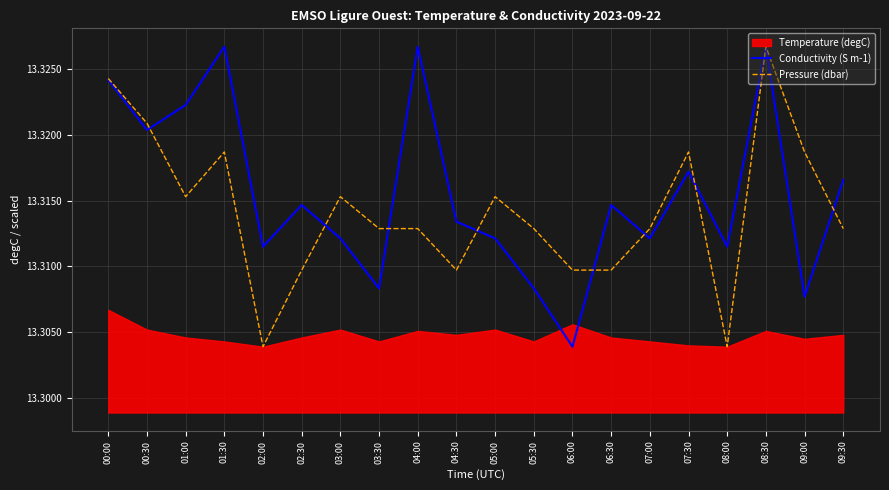

Which category has the highest value in the Pressure (dbar) series?

08:30